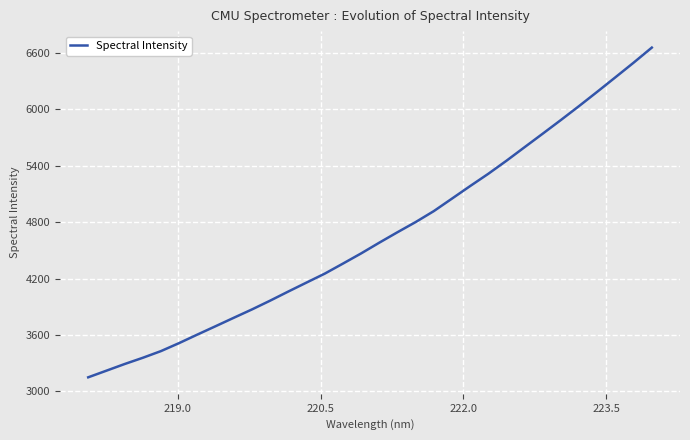

What is the greatest value displayed?

6653.2